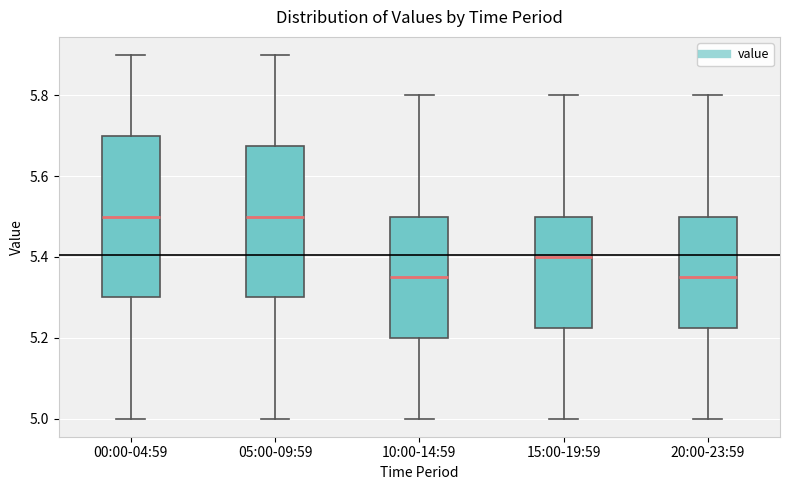

Reading left to right, read every box against the y-axis: the position of its median line, the range the box covers, and the ends of its whiskers. The values are not printed on the chart, so give them approximately, as read against the axis.

00:00-04:59: median 5.50, box 5.30 to 5.70, whiskers 5.00 to 5.90
05:00-09:59: median 5.50, box 5.30 to 5.68, whiskers 5.00 to 5.90
10:00-14:59: median 5.36, box 5.20 to 5.50, whiskers 5.00 to 5.80
15:00-19:59: median 5.40, box 5.22 to 5.50, whiskers 5.00 to 5.80
20:00-23:59: median 5.36, box 5.22 to 5.50, whiskers 5.00 to 5.80